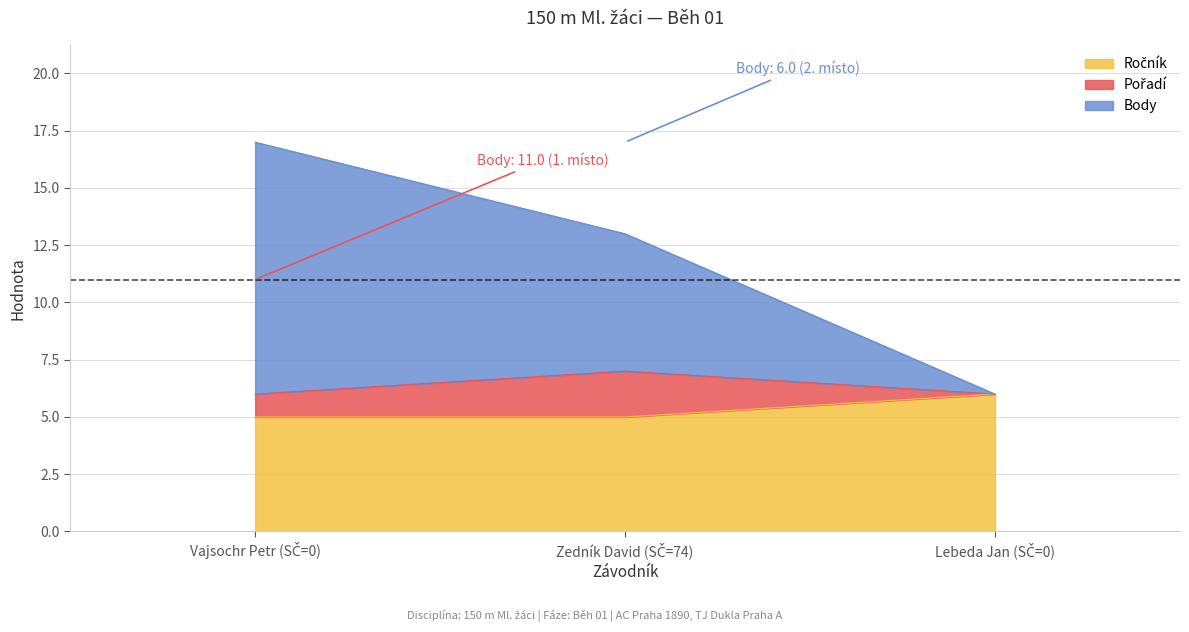

What is the minimum value shown in the chart?

5